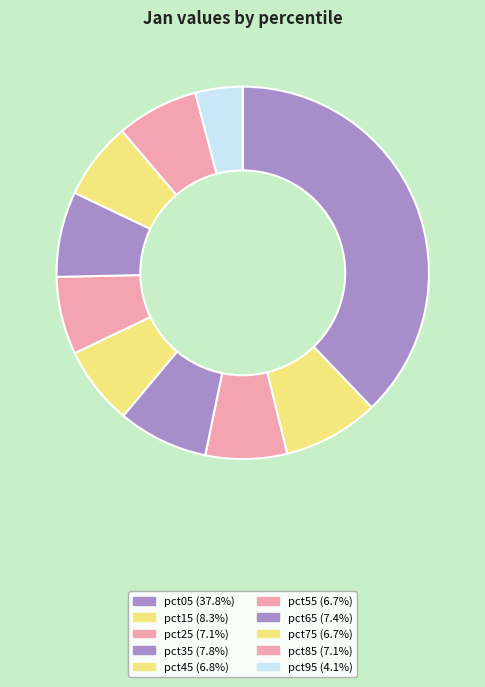

Which has a higher value, pct75 or pct95?

pct75